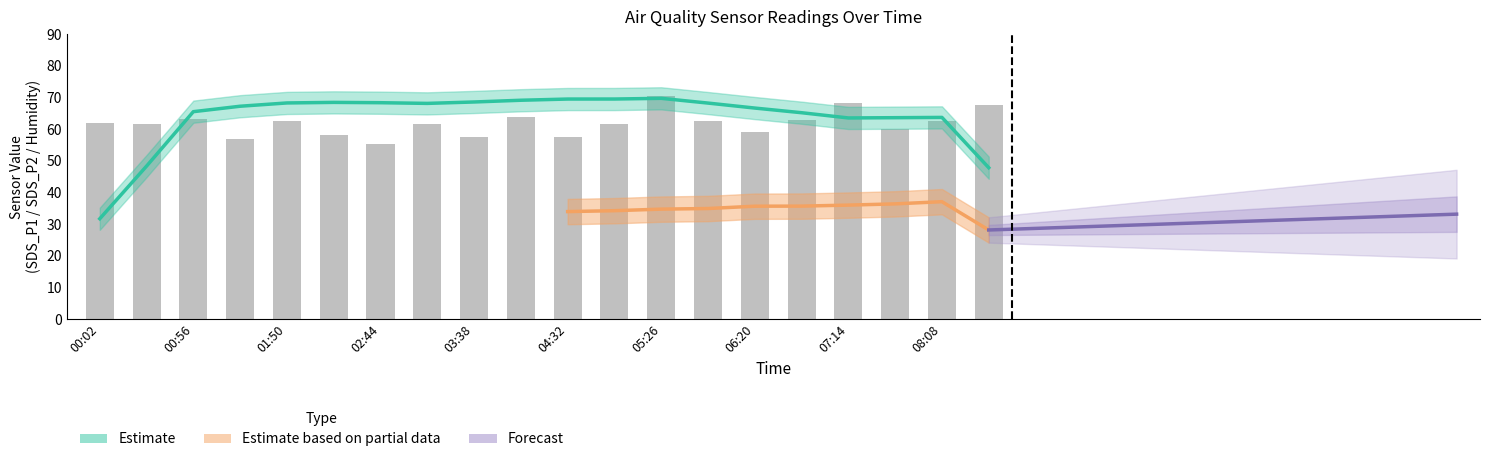

Reading left to right, list all the values displayed in this chart.

62.1	61.5	63.3	56.8	62.5	58.2	55.3	61.8	57.4	63.7	57.4	61.8	70.3	62.5	59.0	62.7	68.3	60.2	62.7	67.7